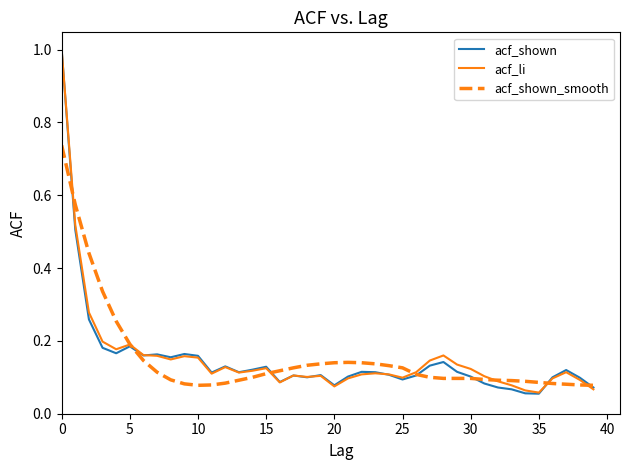

What is the highest value of the acf_shown series?

1.0